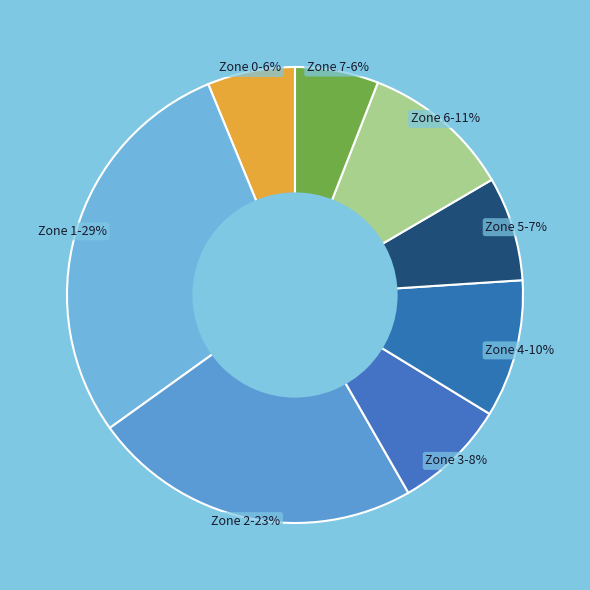

How many slices are in this pie chart?

8